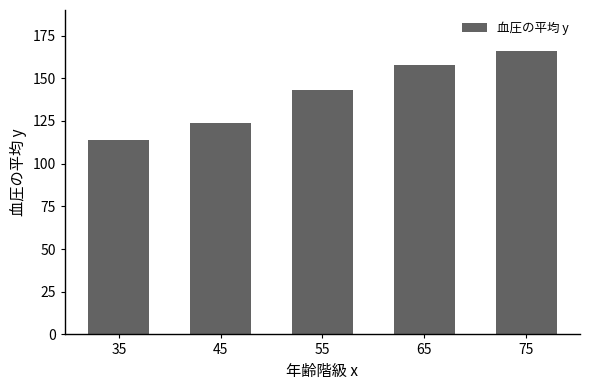

The chart shows a value of 57 at 35. True or false?

False